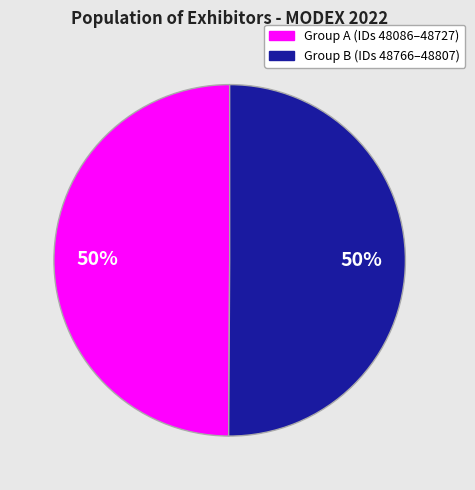

To the nearest percent, what is the average slice percentage?

50%